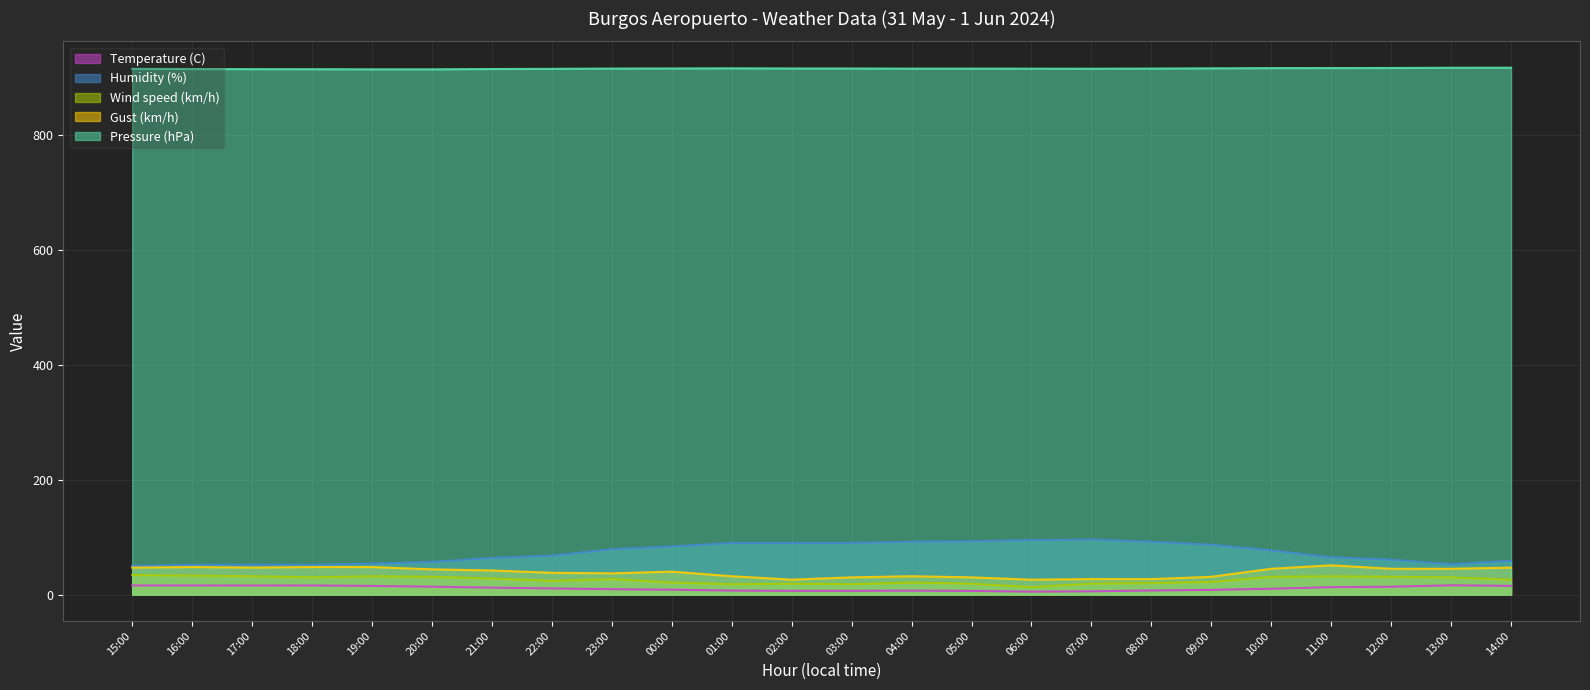

True or false: Gust (km/h) and Humidity (%) intersect in this chart.

False